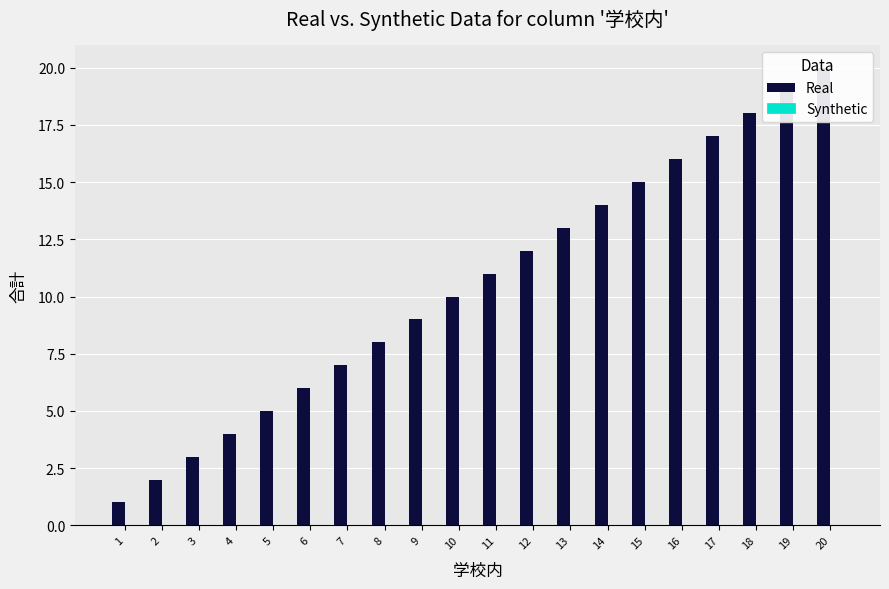

Are the bars grouped side by side (vs. stacked)?

Yes